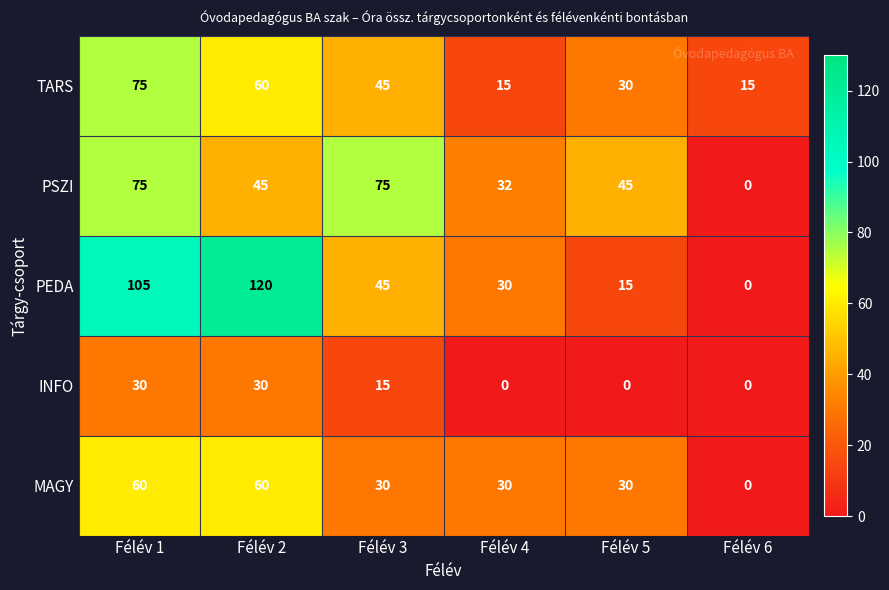

How many values in PSZI are above zero?

5